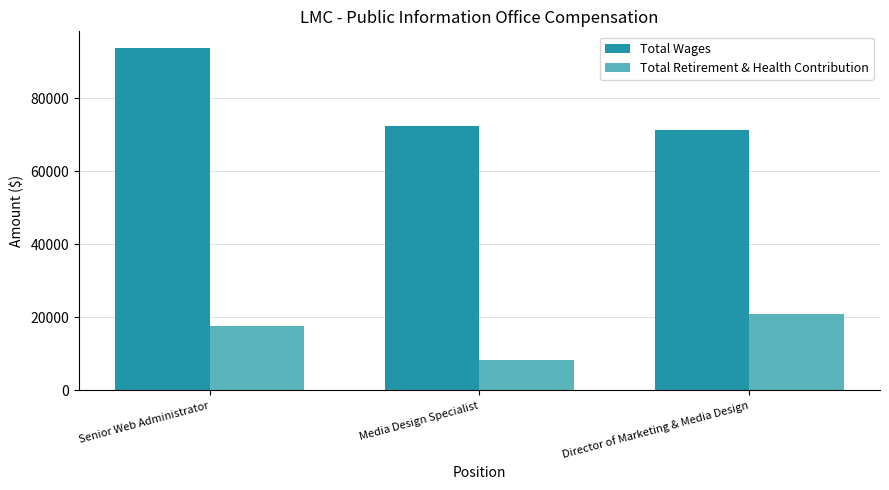

At how many categories does at least one series exceed 92841?

1